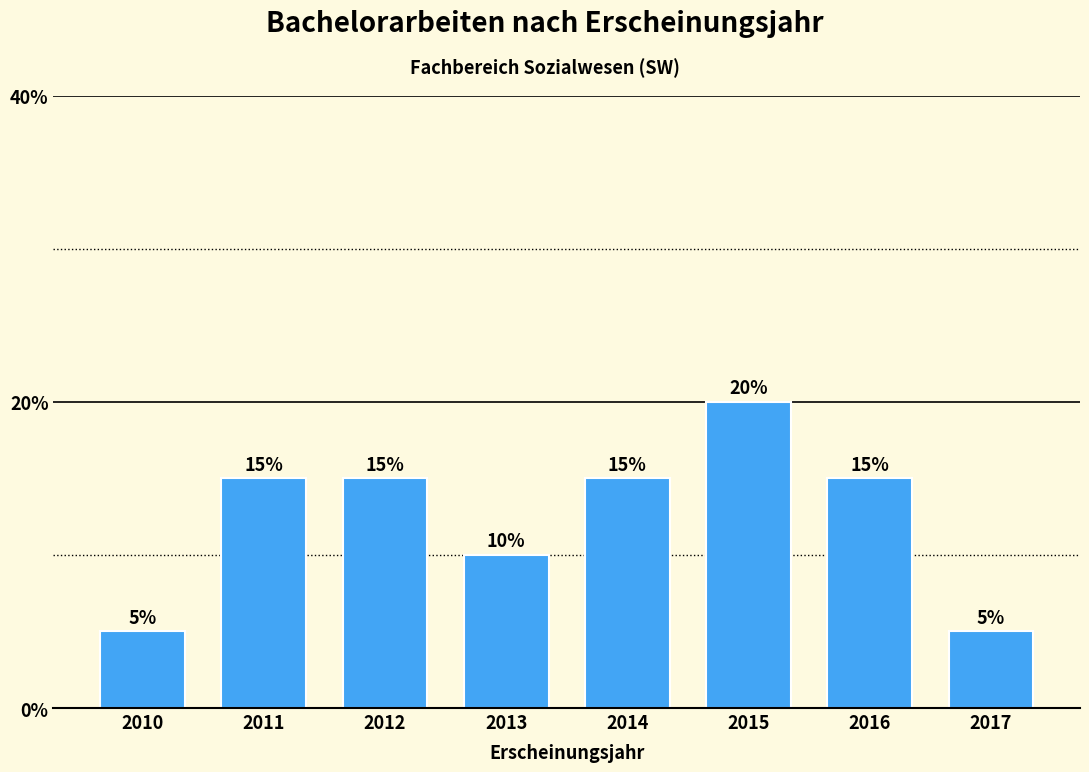

Reading left to right, what are all the values shown in this chart?

2010=5	2011=15	2012=15	2013=10	2014=15	2015=20	2016=15	2017=5